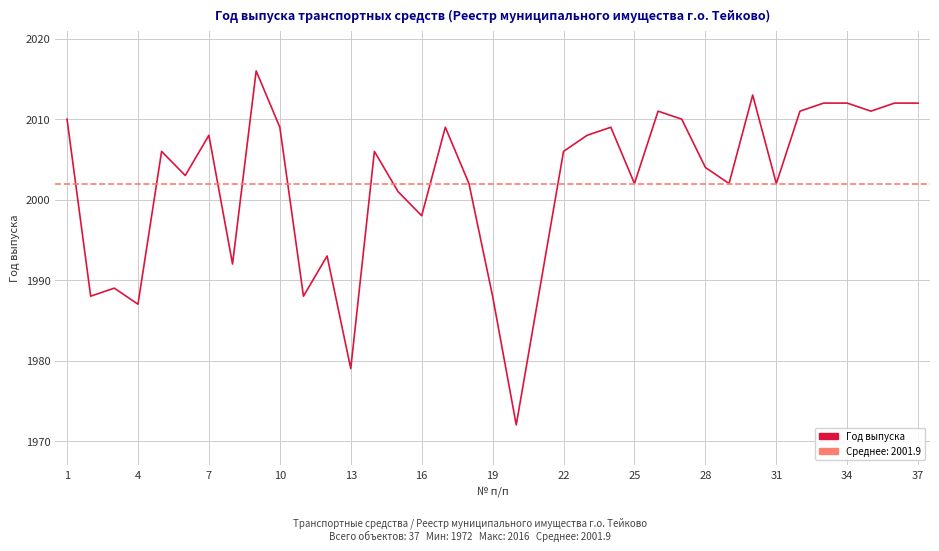

At which category does the data reach its first local valley?

4